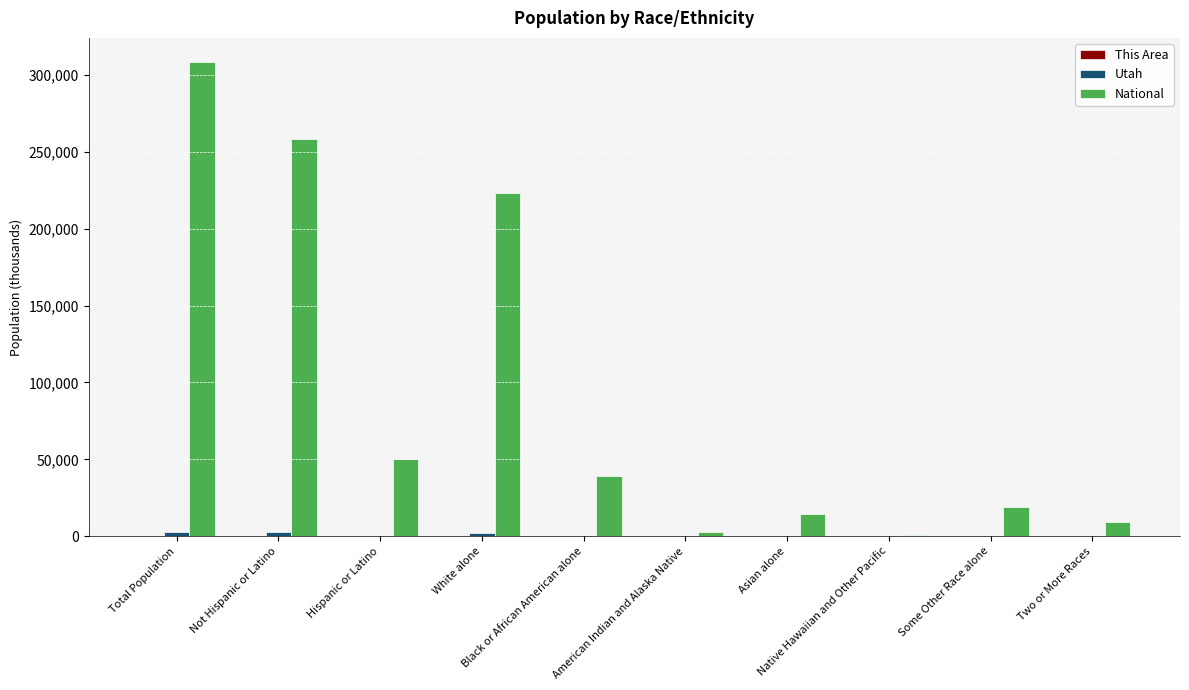

What is the greatest value displayed?

308745.5